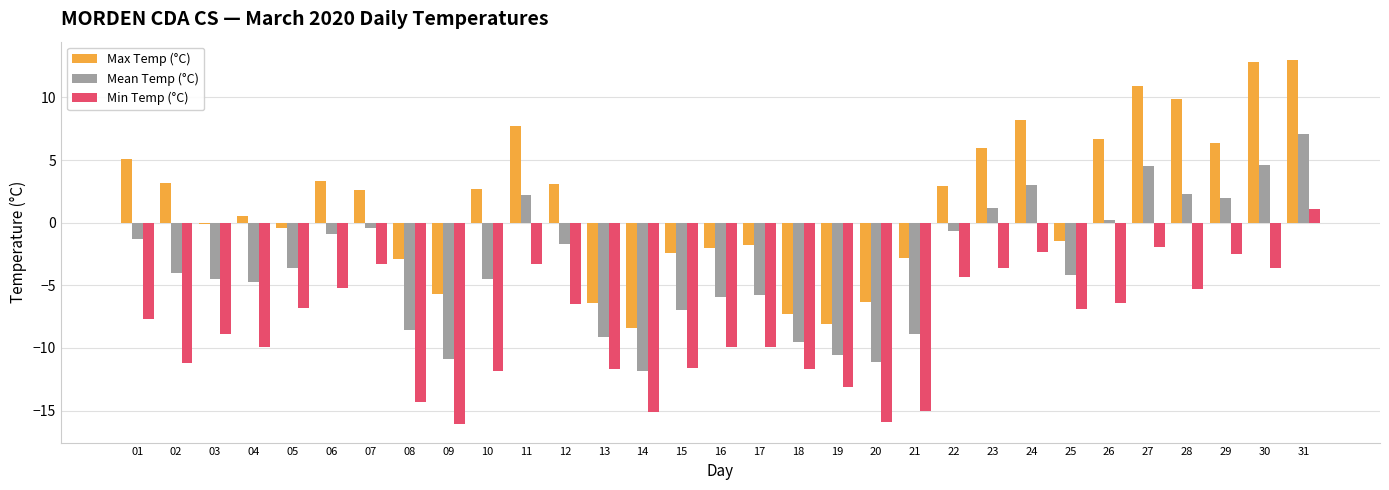

Rank the series at 22 from lowest to highest value.

Min Temp (°C), Mean Temp (°C), Max Temp (°C)